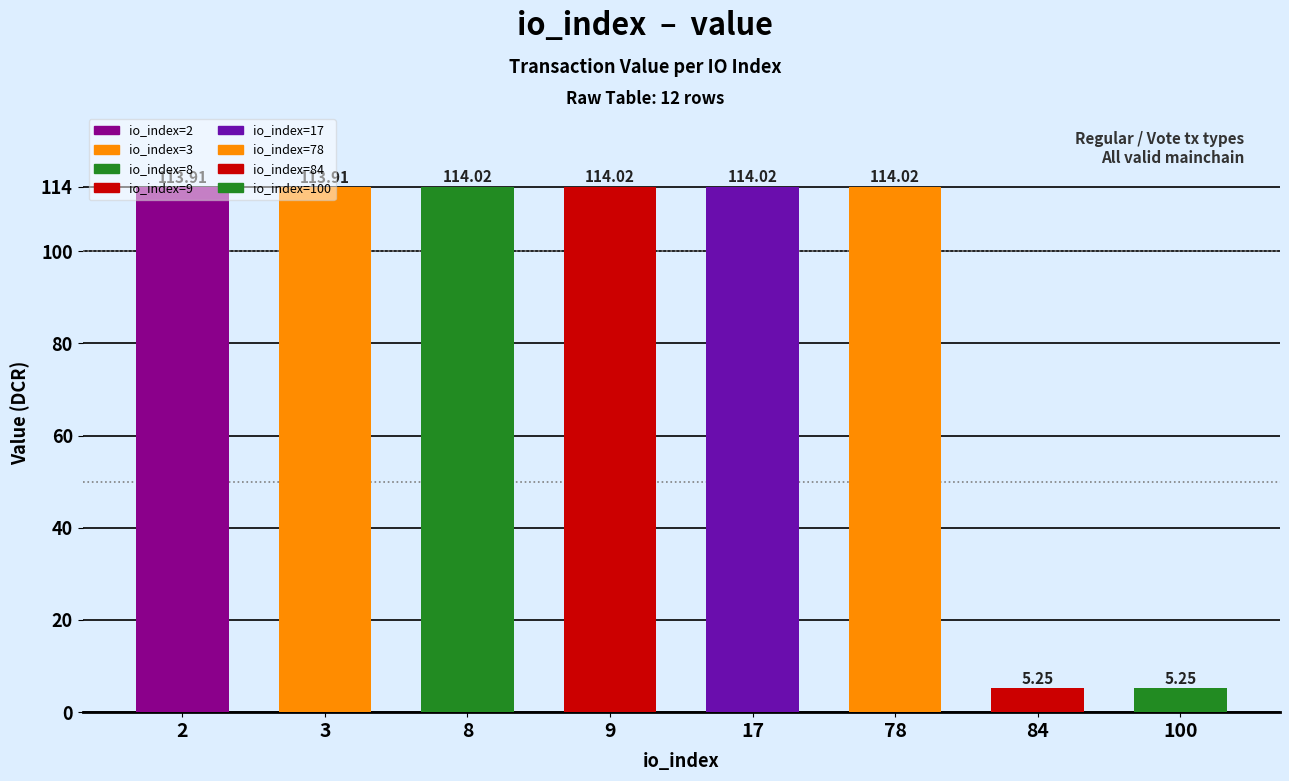

What is the maximum value shown in the chart?

114.0